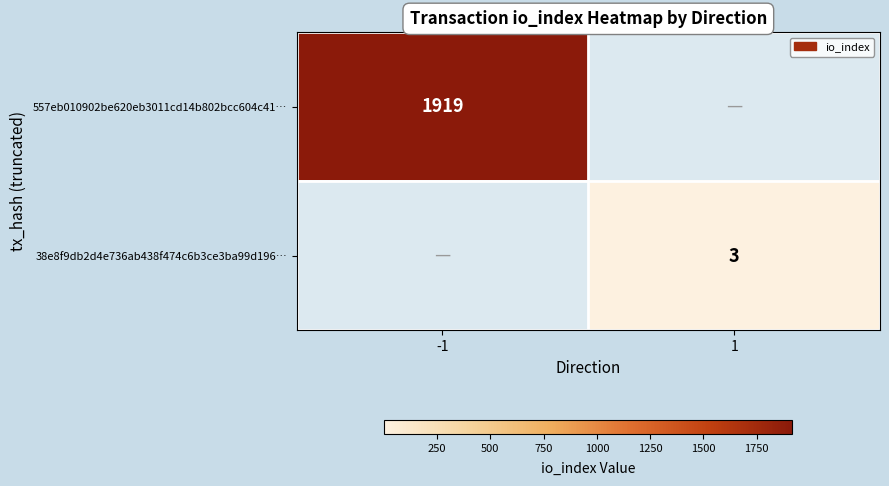

True or false: 38e8f9db2d4e736ab438f474c6b3ce3ba99d196… has a value of 1 at 1.

False